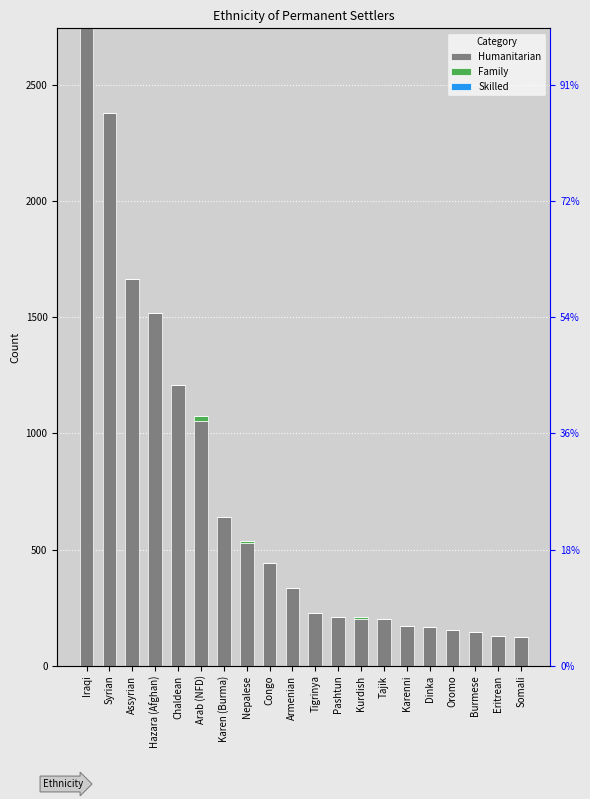

How many bars are there in each group?

3